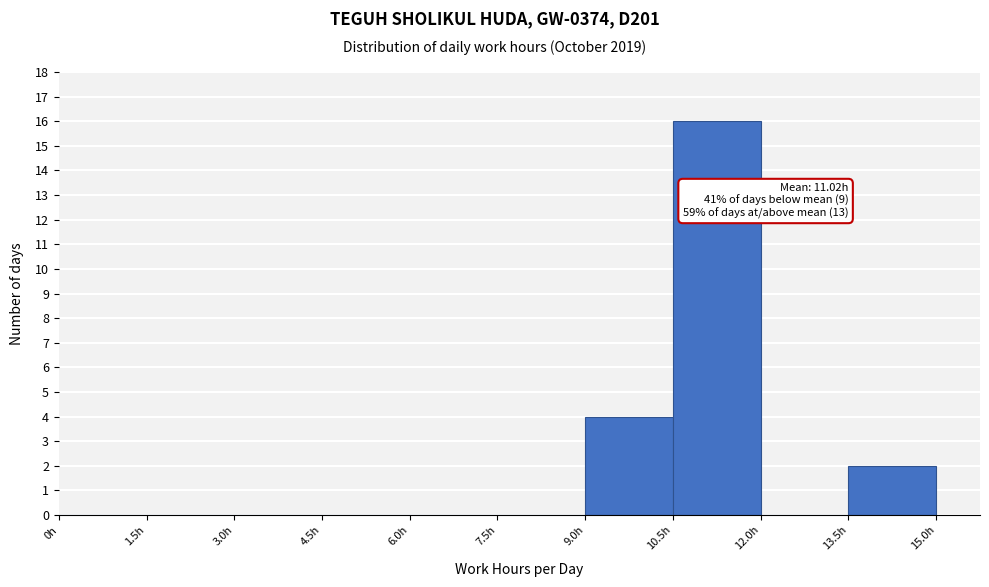

Which range on the x-axis has the tallest bar?

10.5 to 12.0